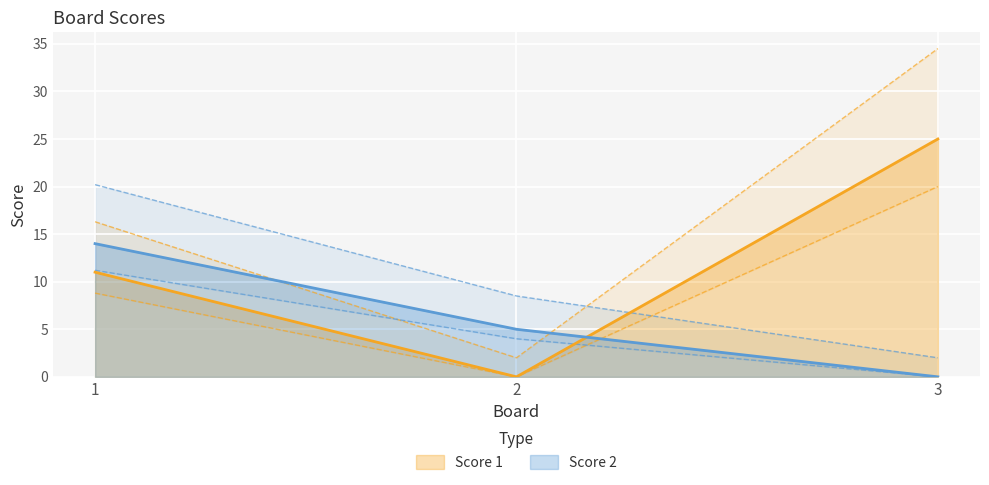

At 2, list the series in order from largest to smallest.

Score 2, Score 1